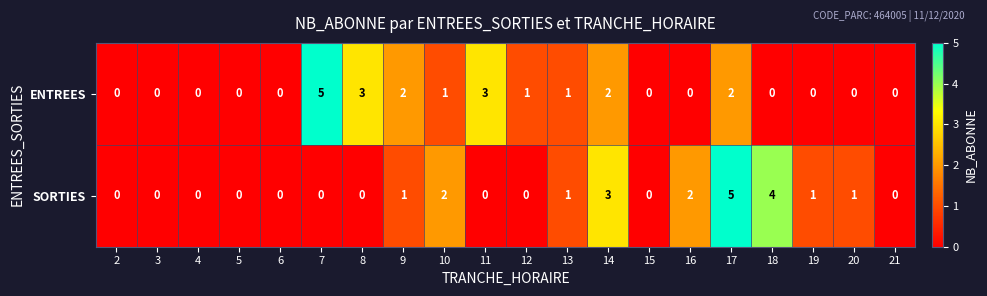

Which series changed the most between 18 and 20?

SORTIES